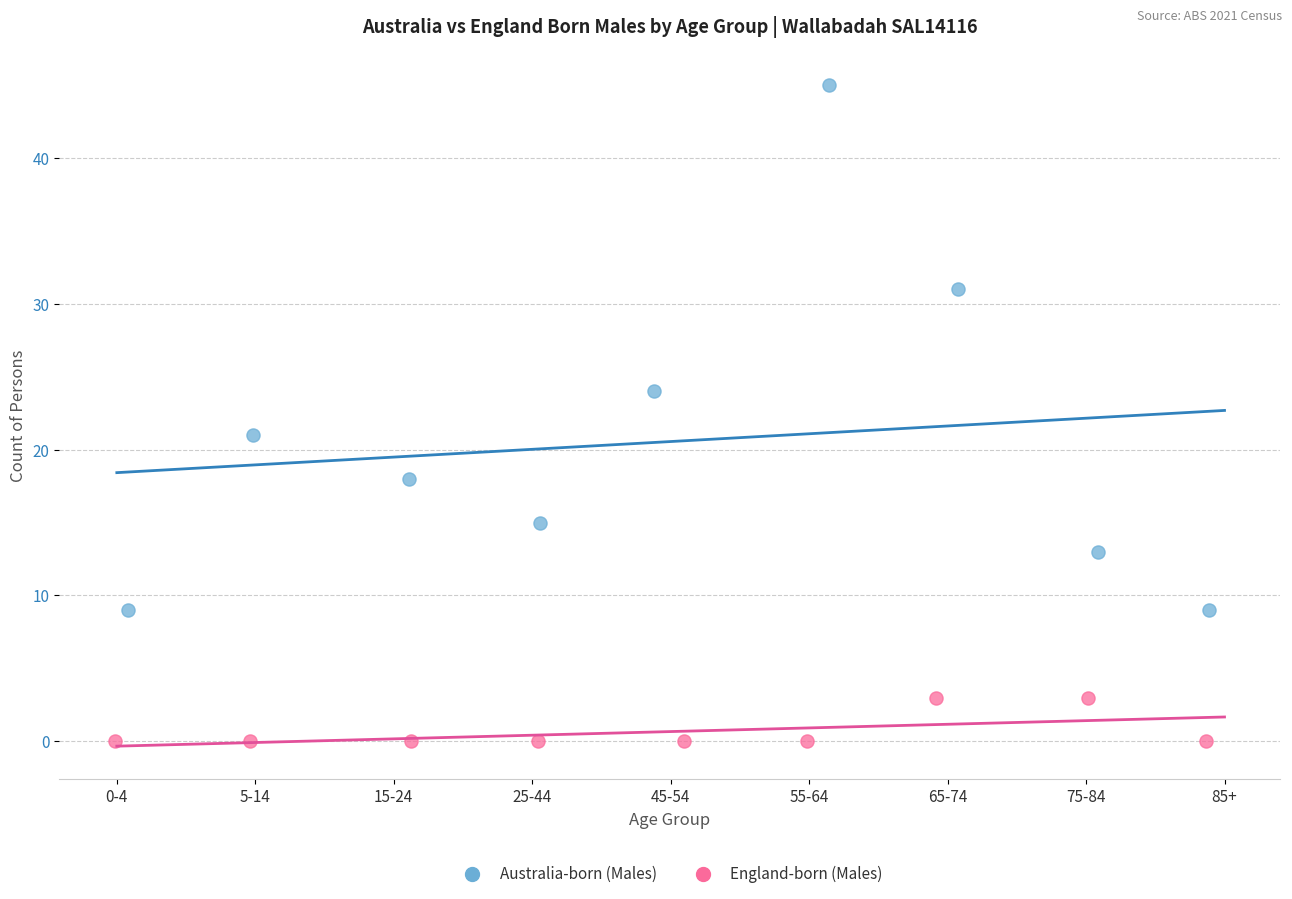

Which series has the largest Y range (max minus min)?

Australia-born (Males)